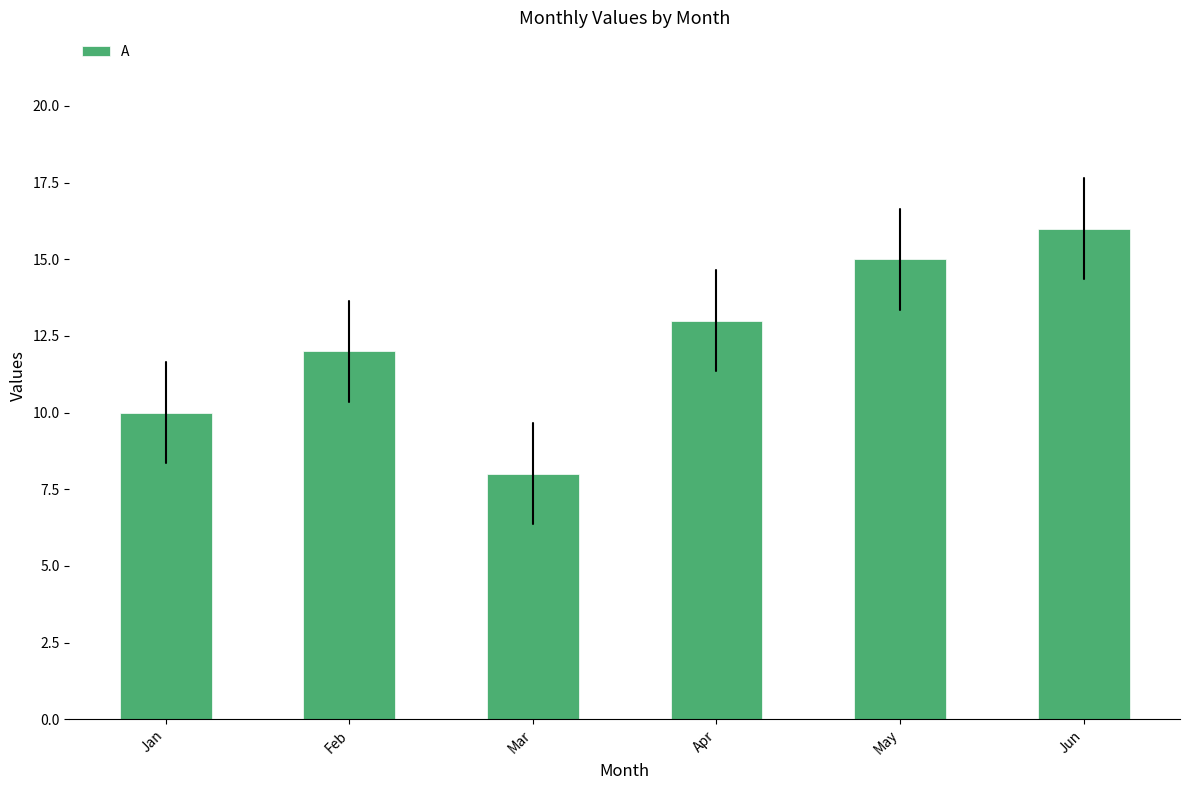

What is the difference between the maximum and second lowest values?

6